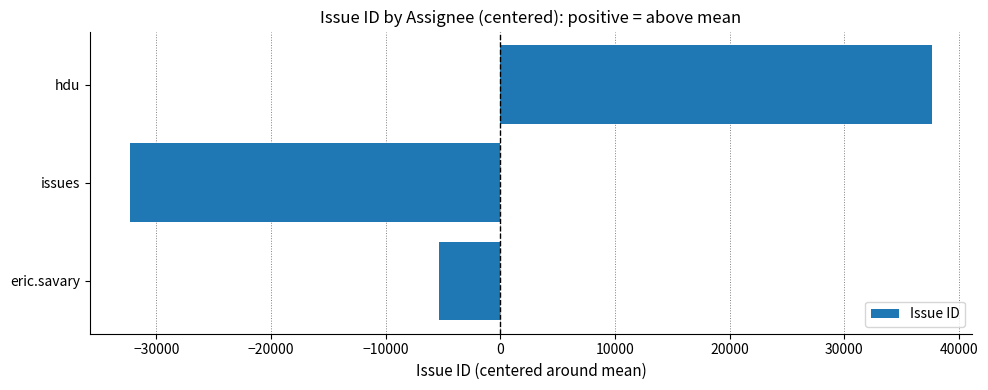

The value at hdu is 67310. True or false?

False